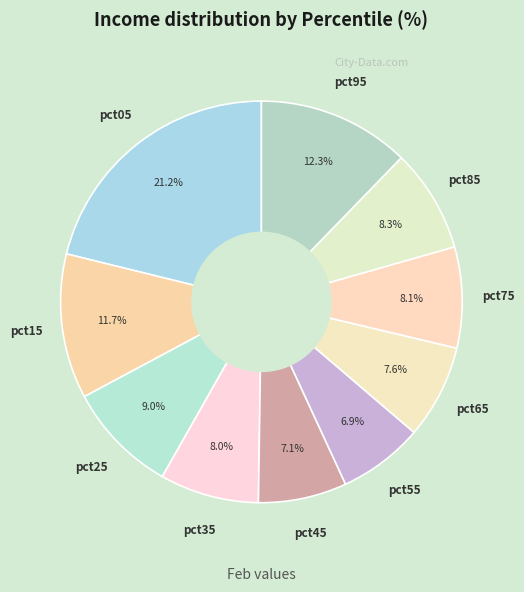

What is the largest slice in the pie chart?

pct05